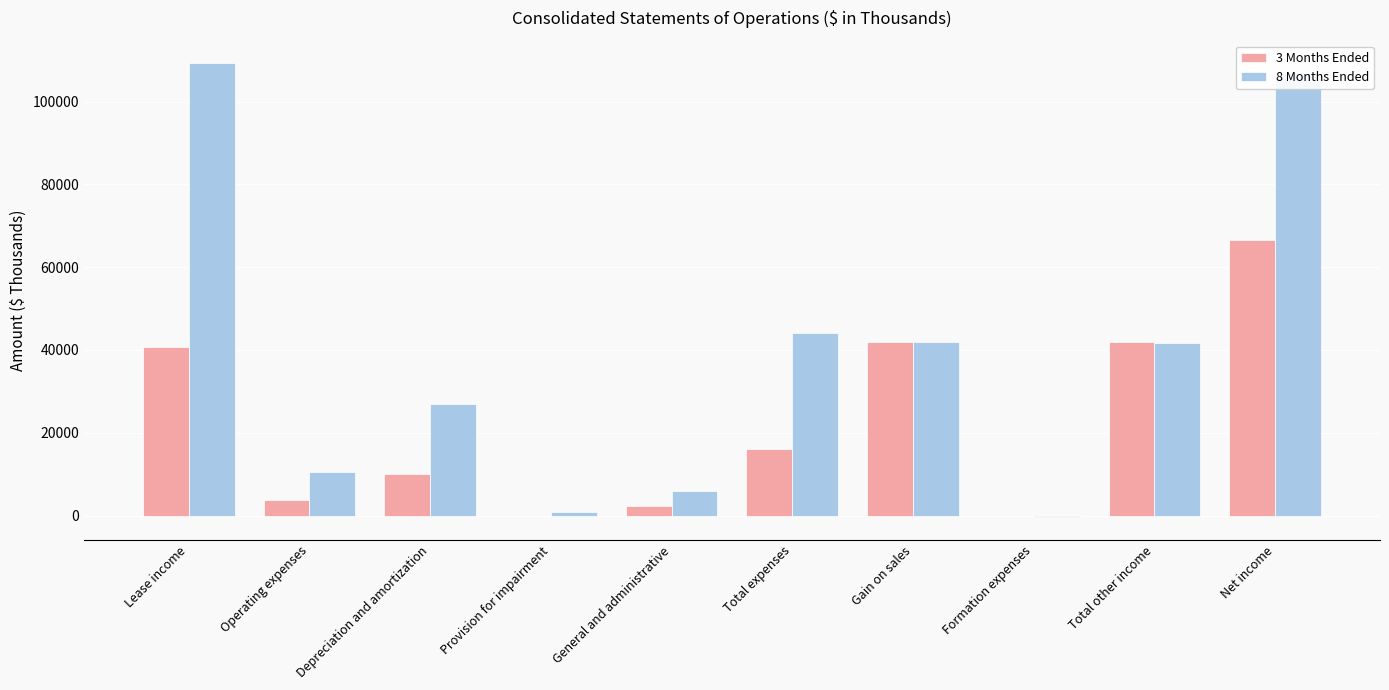

Is the value of 3 Months Ended at Depreciation and amortization greater than the value of 8 Months Ended at Lease income?

No